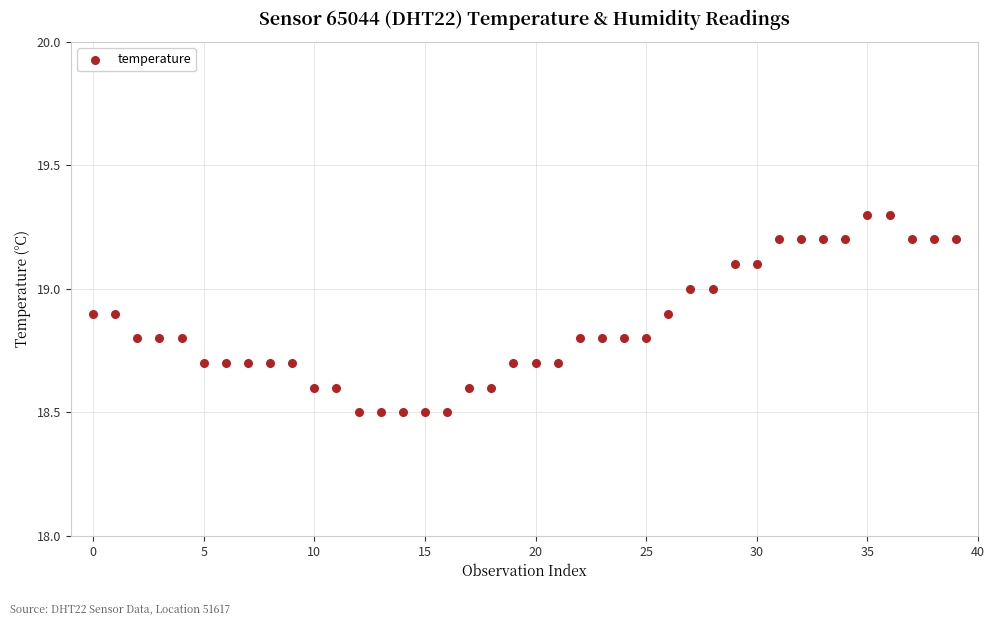

What is the range of Y values (max minus min)?

0.8